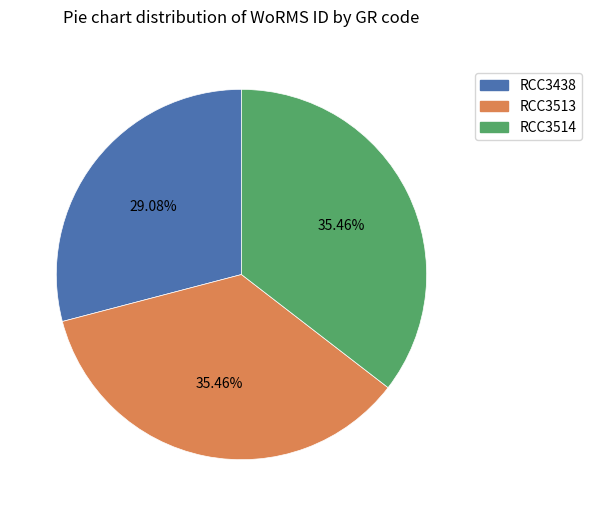

Is RCC3513 the majority of the pie?

No